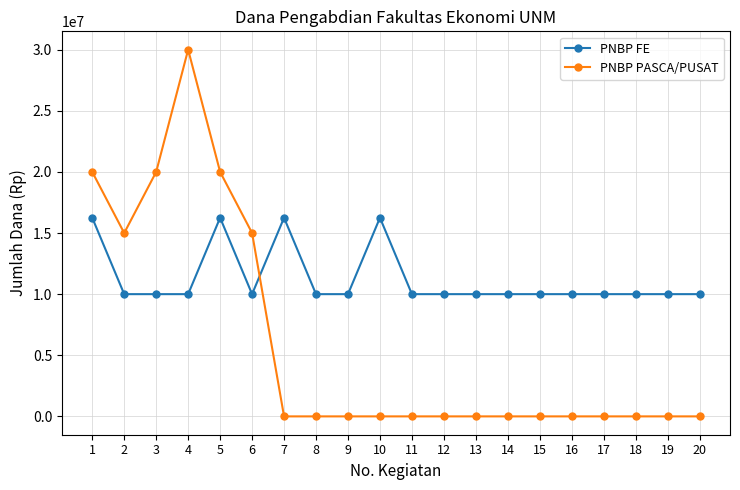

What is the lowest value of the PNBP FE series?

10000000